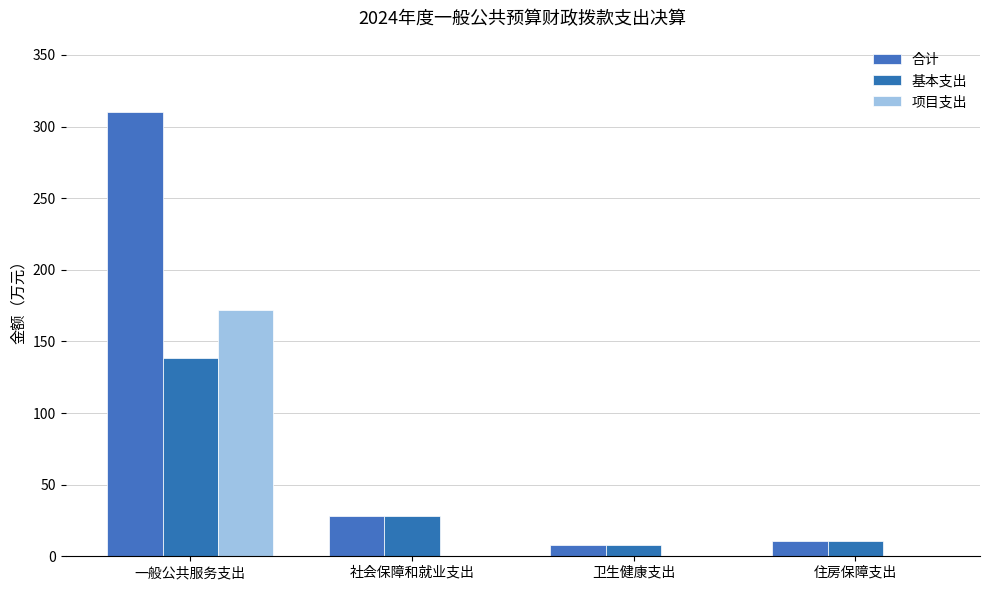

Which series changed the most between 一般公共服务支出 and 卫生健康支出?

合计